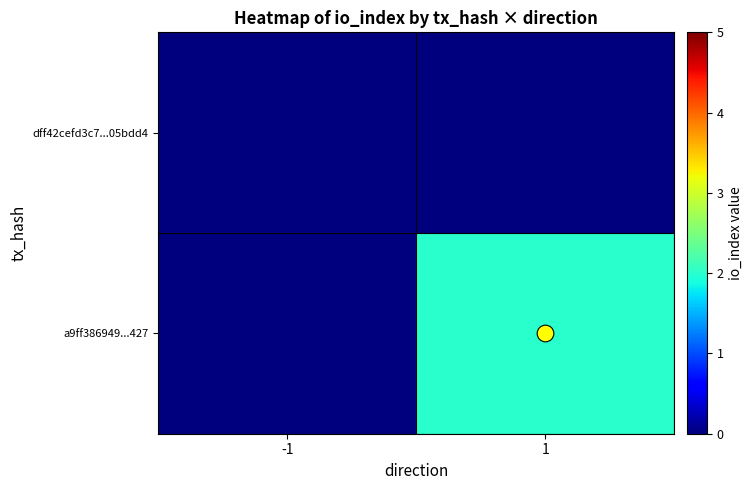

Reading left to right, extract all data points from this chart.

dff42cefd3c7...05bdd4: -1=0	1=0
a9ff386949...427: -1=0	1=2